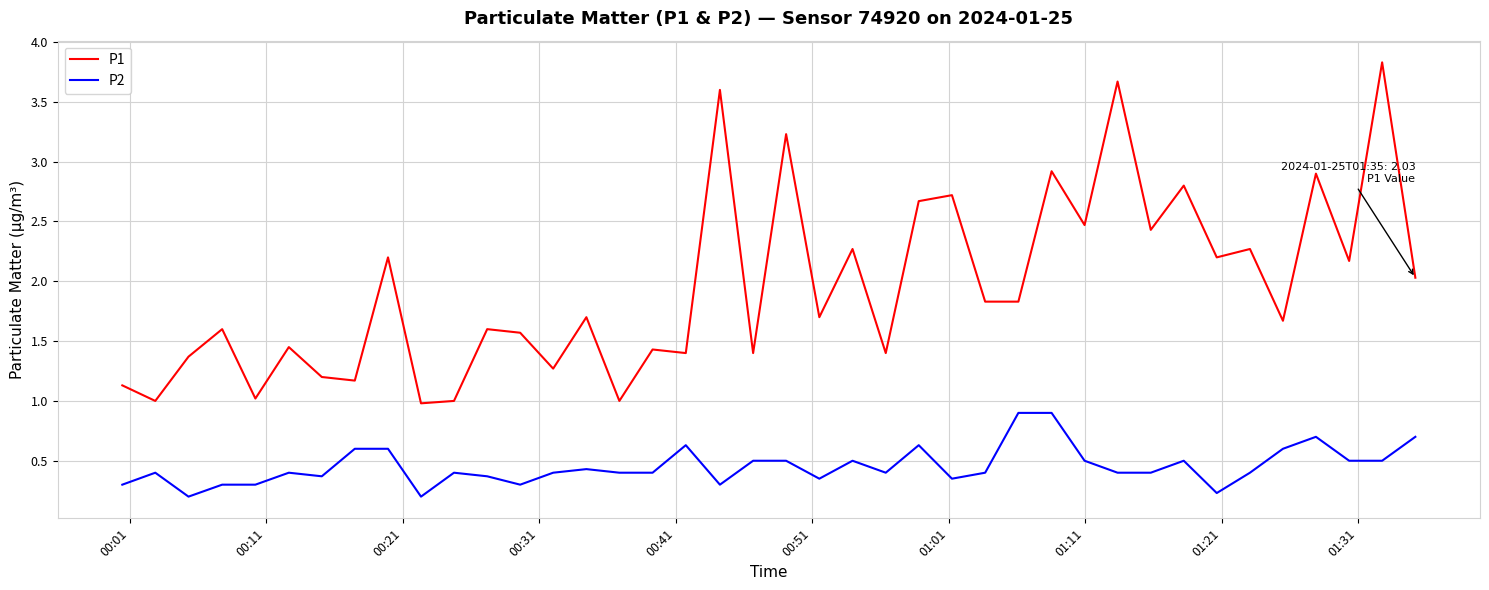

What is the average value of the P2 series?

0.5